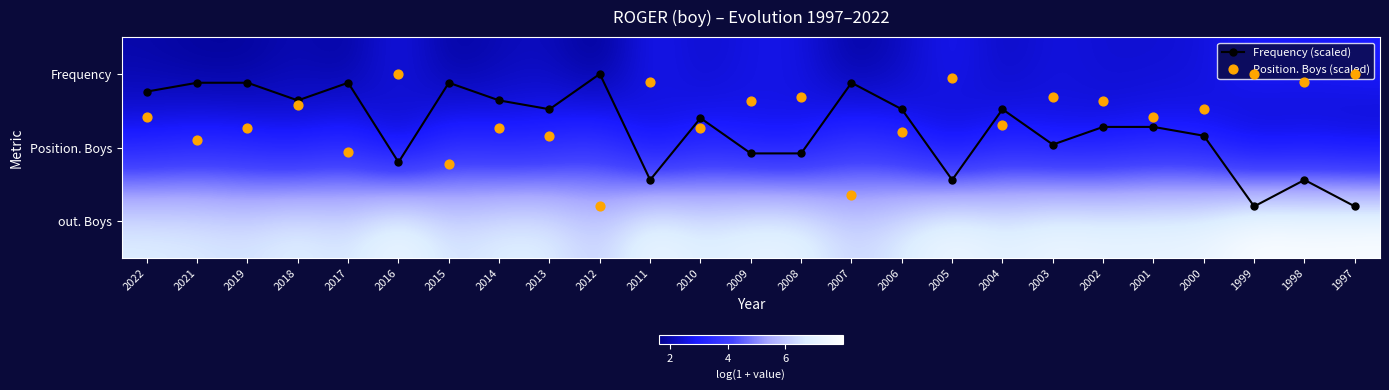

At which category does the chart reach its peak across all series?

1999